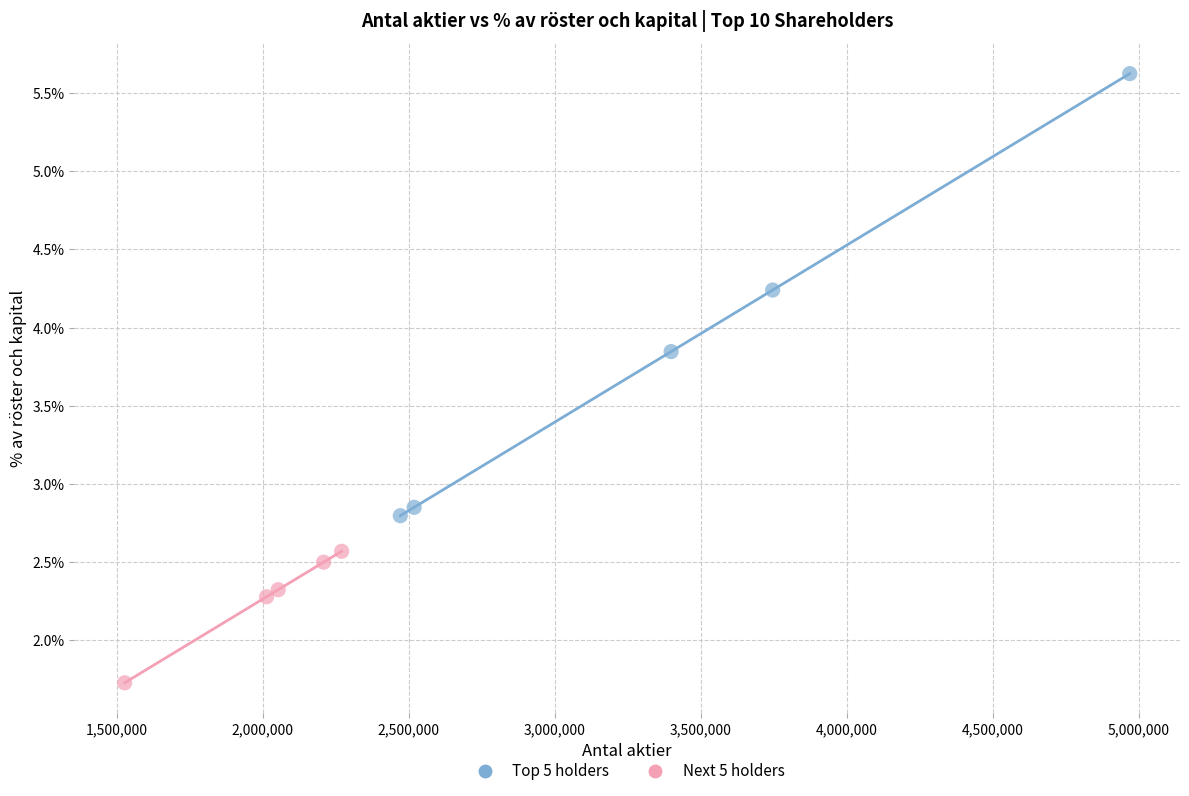

What are all the series names shown in the legend?

Top 5 holders, Next 5 holders